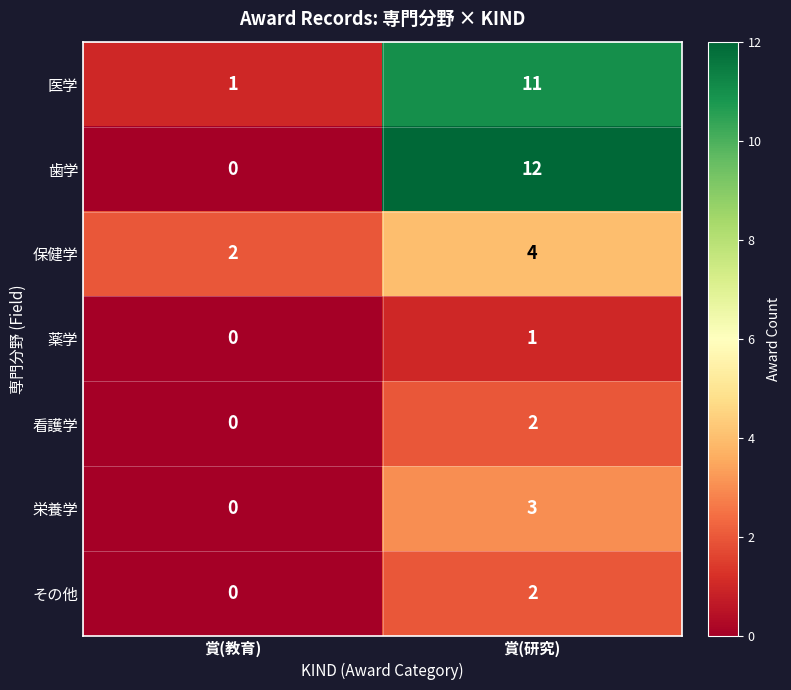

What is the sum of all 栄養学 values?

3